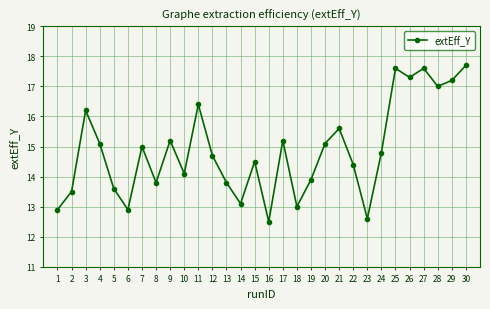

What is the average value?

14.9